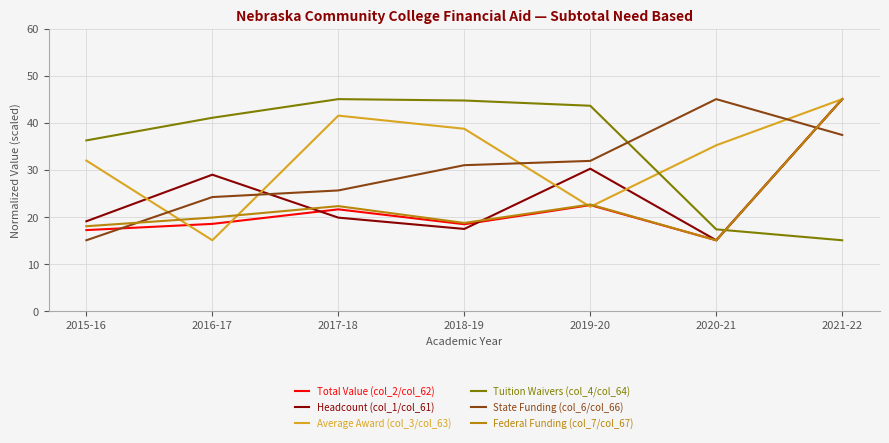

In Federal Funding (col_7/col_67), how many points are higher than both neighbors (excluding endpoints)?

2